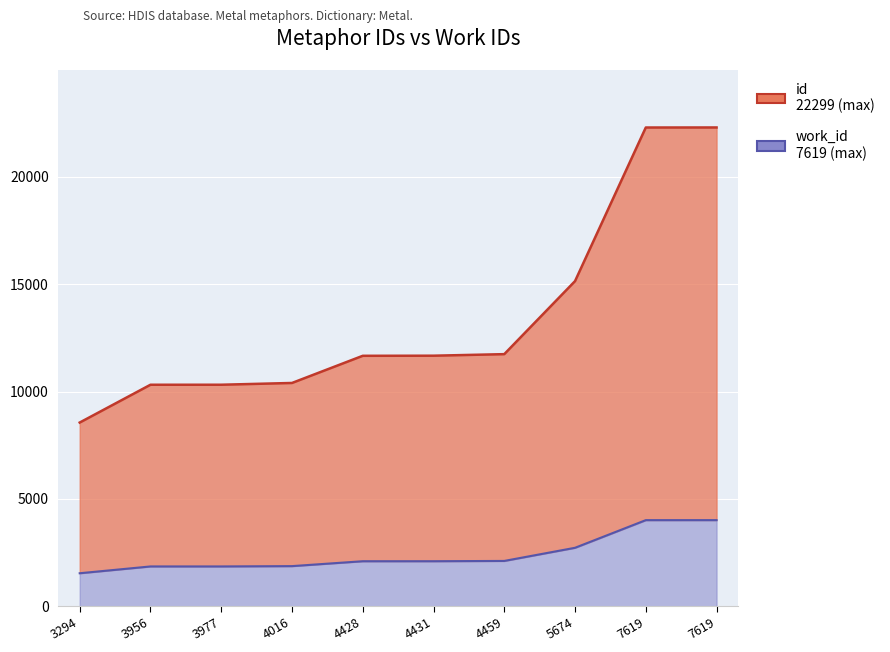

What is the minimum value shown in the chart?

1540.4